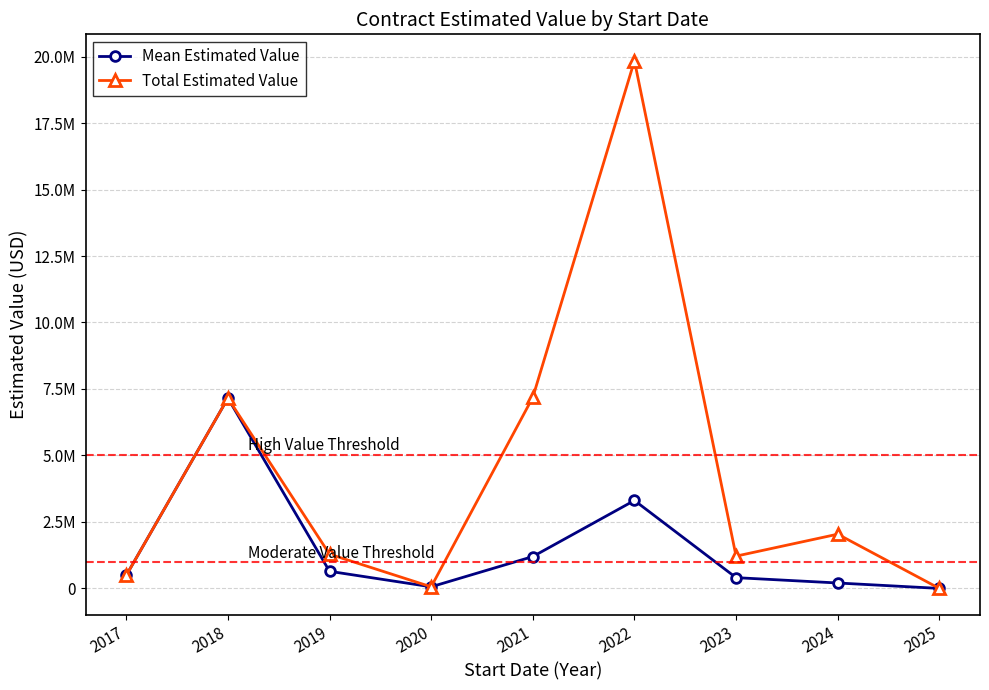

What are all the series names shown in the legend?

Mean Estimated Value, Total Estimated Value